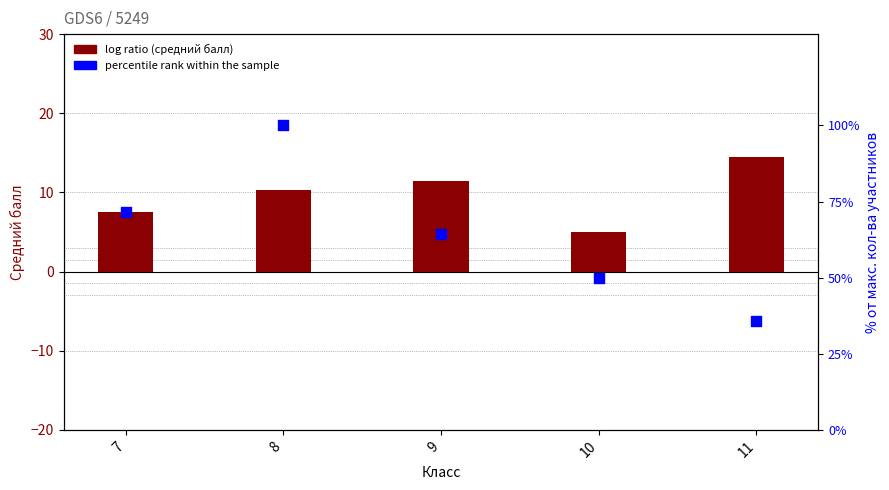

Which series has the largest Y range (max minus min)?

percentile rank within the sample